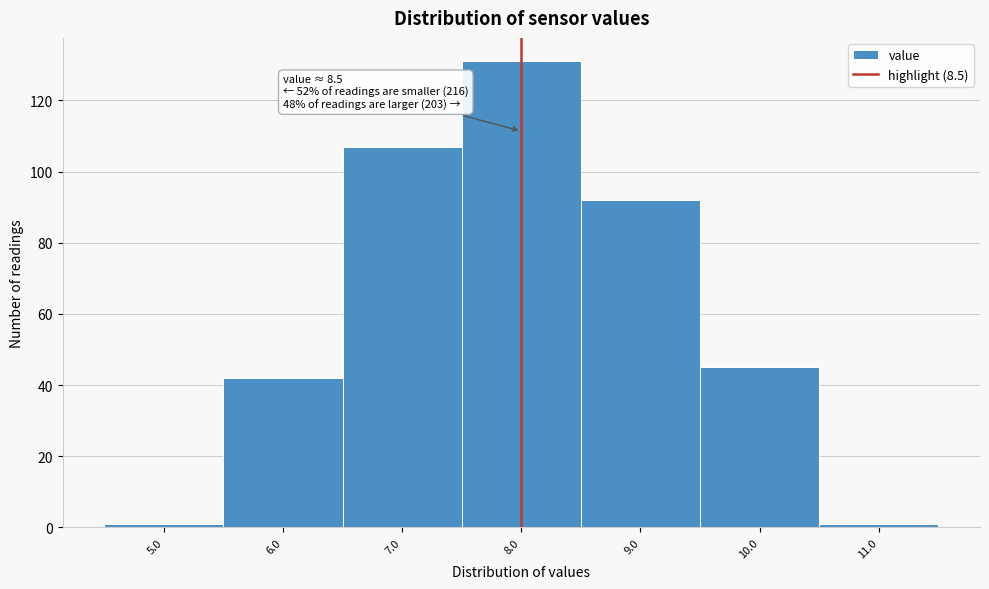

Reading right to left, extract all data points from this chart.

1	45	92	131	107	42	1